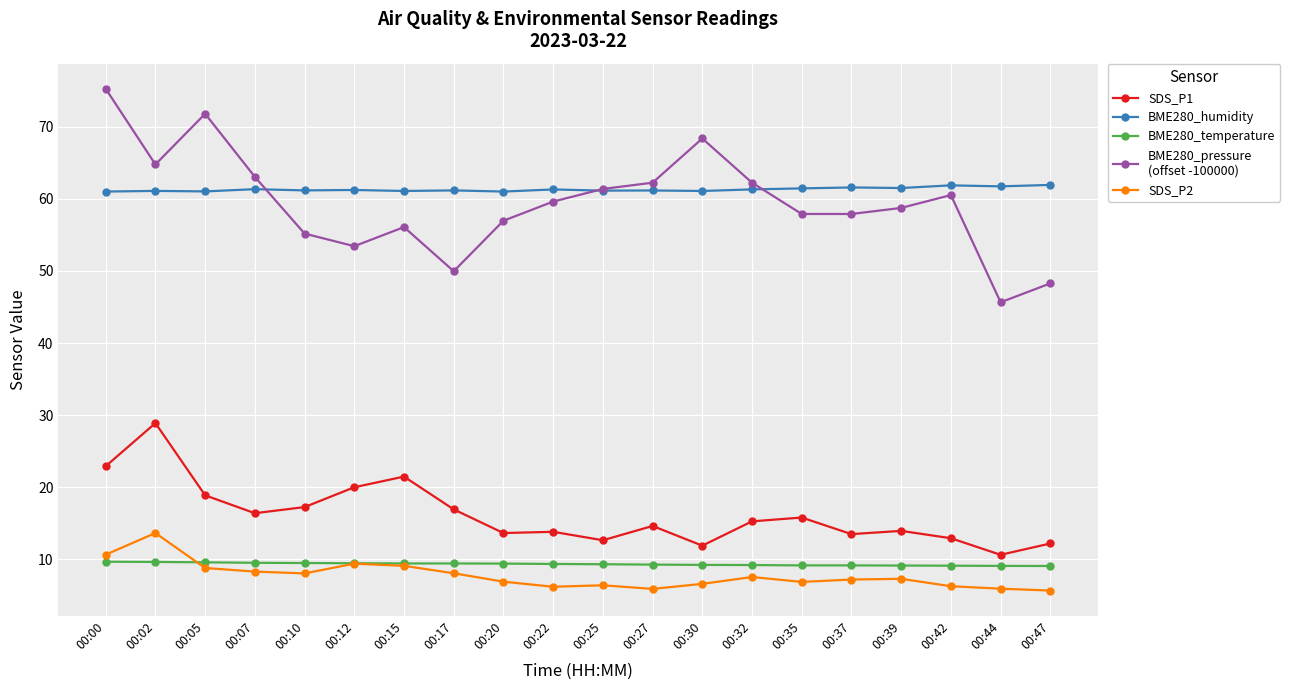

How many distinct data groups are displayed?

5